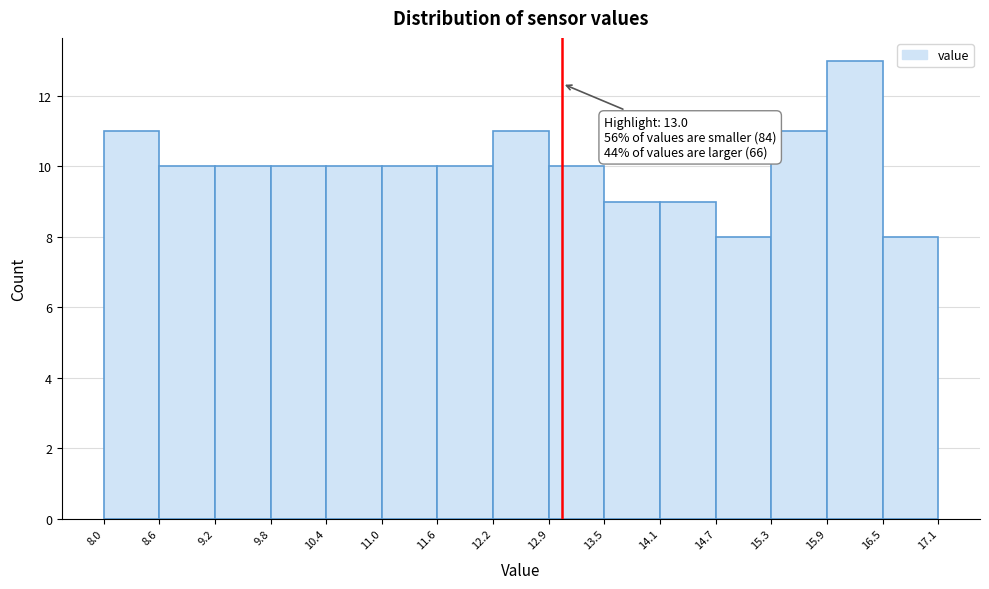

Over which range of the x-axis is the bar tallest?

15.9 to 16.5